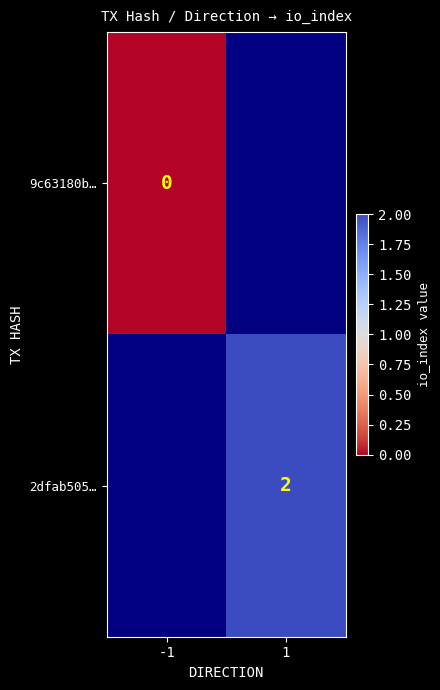

Count the number of categories in the chart.

2